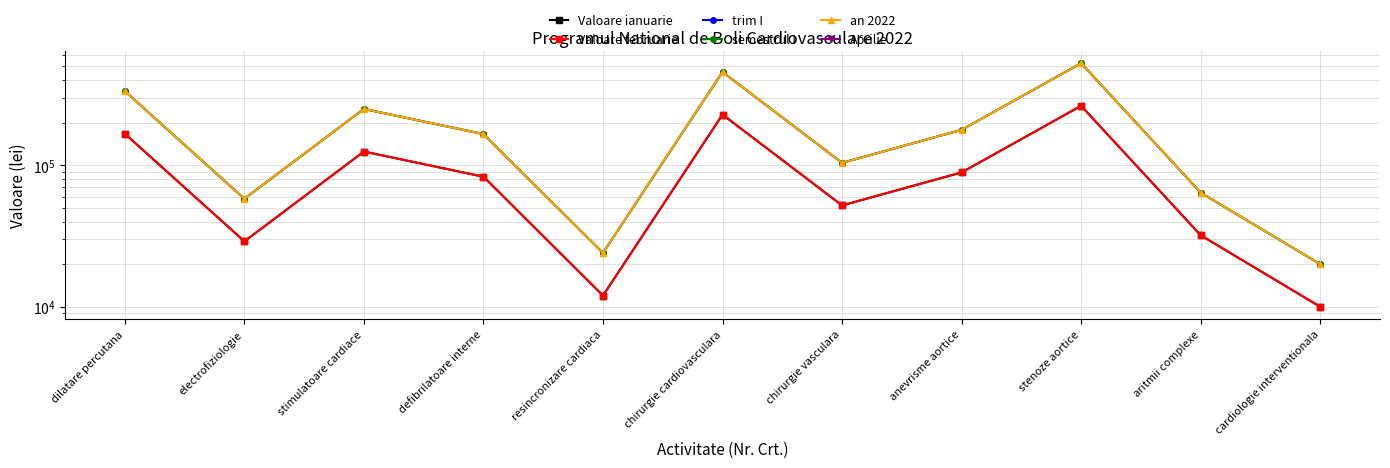

What is the sum of the Valoare februarie values at stimulatoare cardiace and electrofiziologie?

154000.0